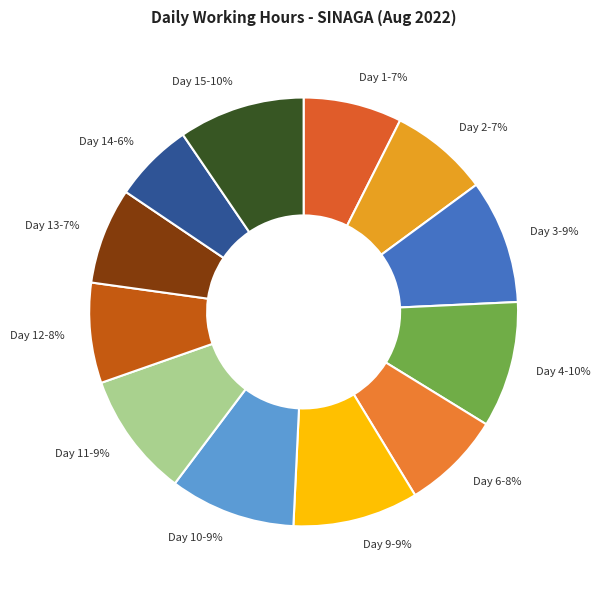

Is there any slice that represents more than half of the pie?

No